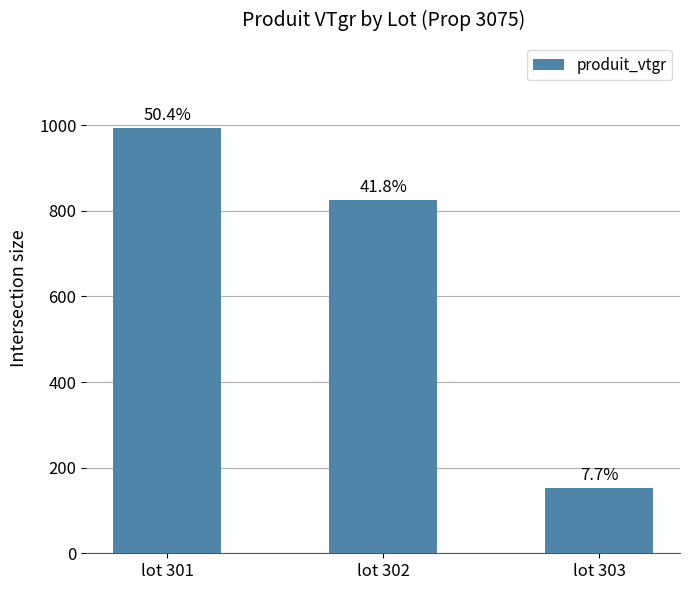

Is it true that the value at lot 301 is 369.8?

False